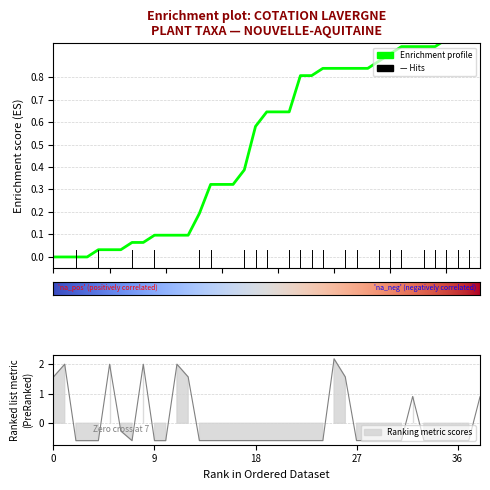

True or false: there are more than 0 points higher than both neighbors.

False